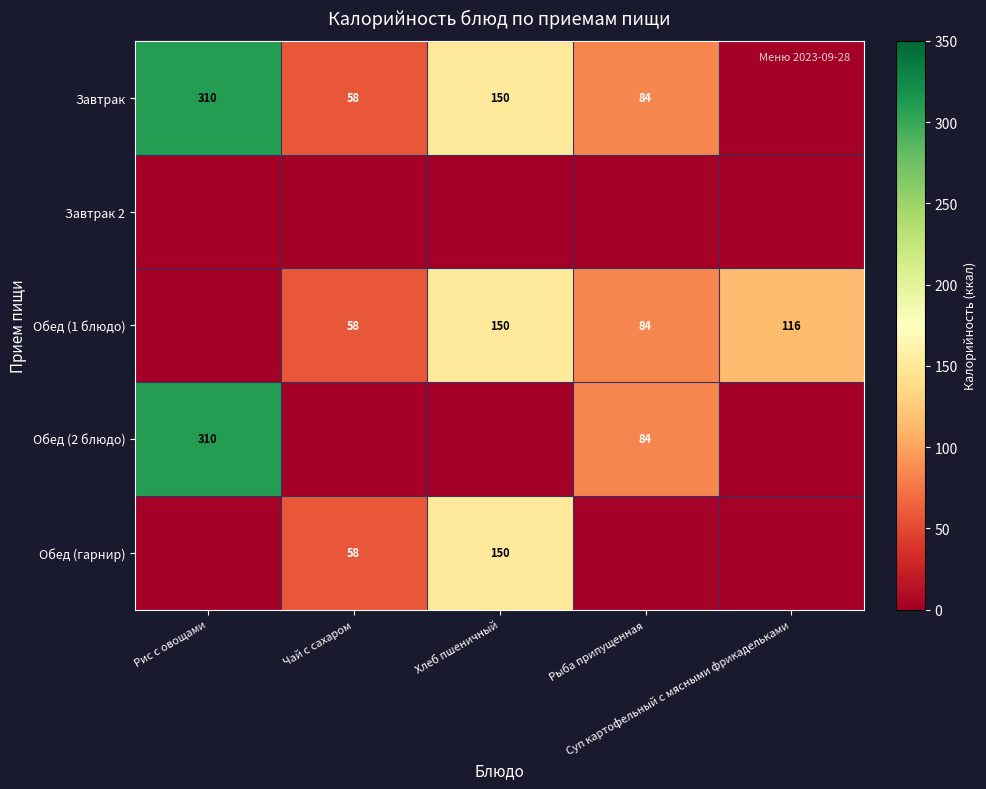

How many distinct data groups are displayed?

5